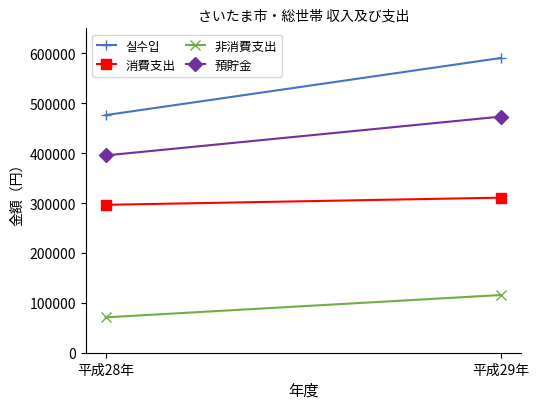

Which series has the largest range (max minus min)?

실수입